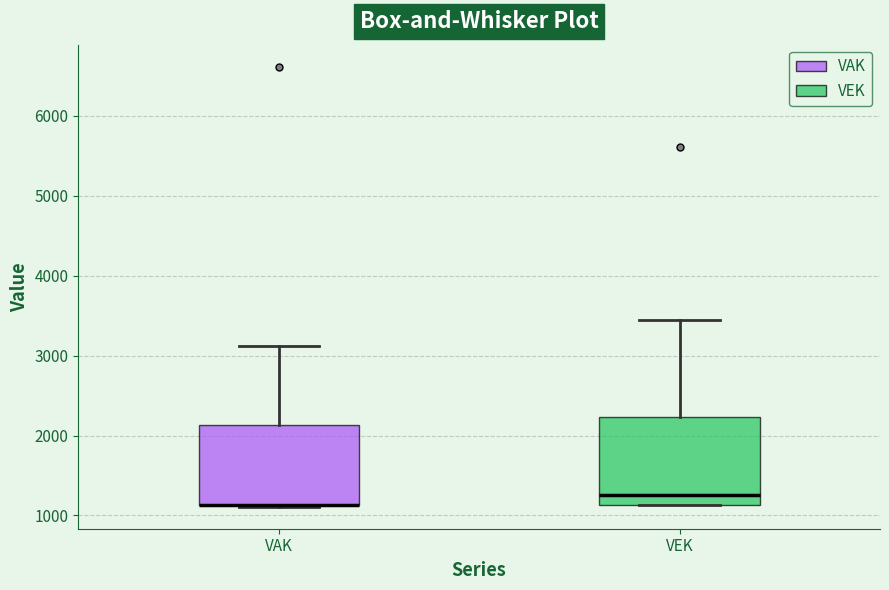

Where does the upper whisker of the box for VEK end on the y-axis? The values are not printed on the chart, so give them approximately, as read against the axis.

3400